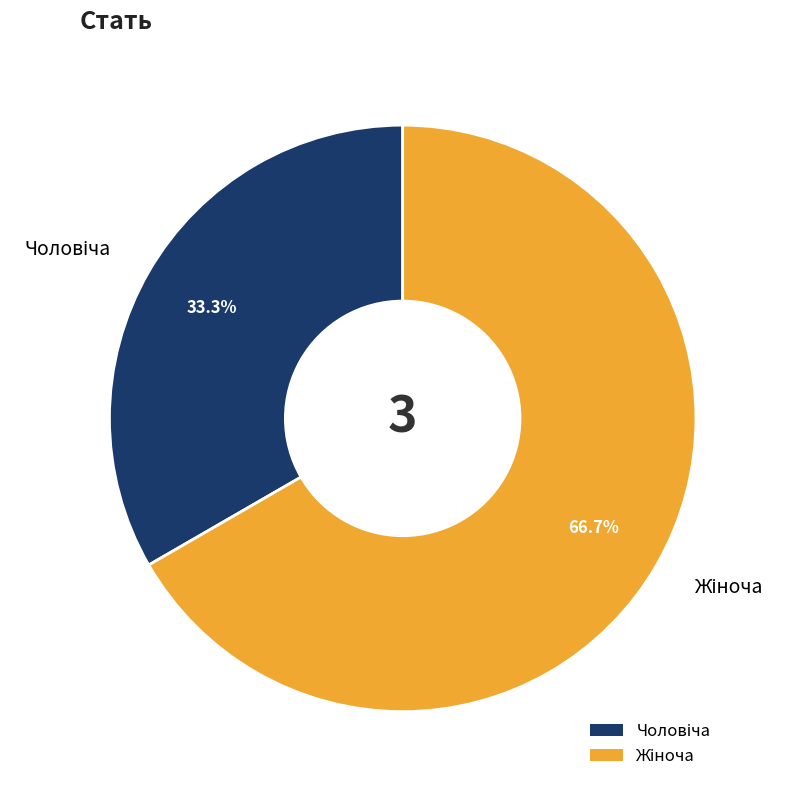

Is there any slice that represents more than half of the pie?

Yes